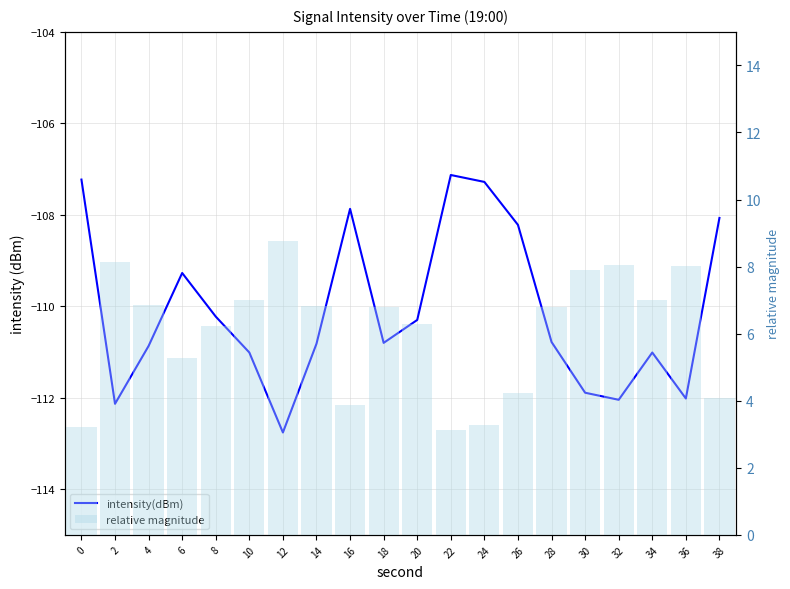

Is it true that intensity(dBm) equals -107.2 at 0?

True